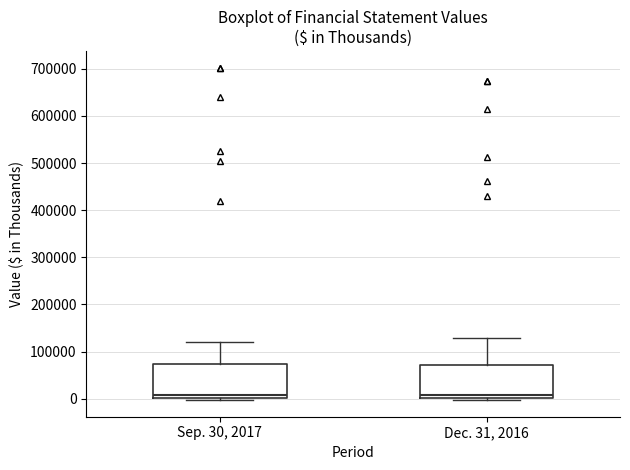

Where does the upper whisker of the box for Sep. 30, 2017 end on the y-axis? The values are not printed on the chart, so give them approximately, as read against the axis.

120000